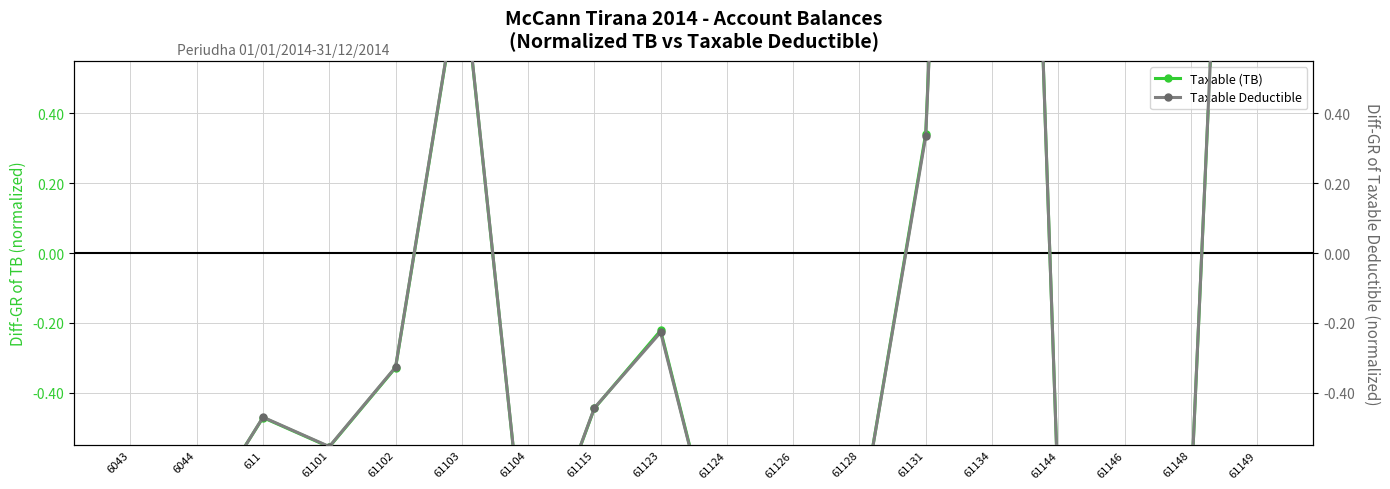

At which label does Taxable (TB) reach its peak?

61134